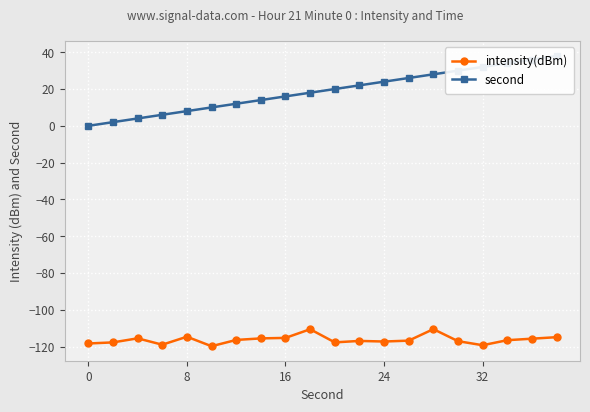

What is the minimum value for intensity(dBm)?

-119.8